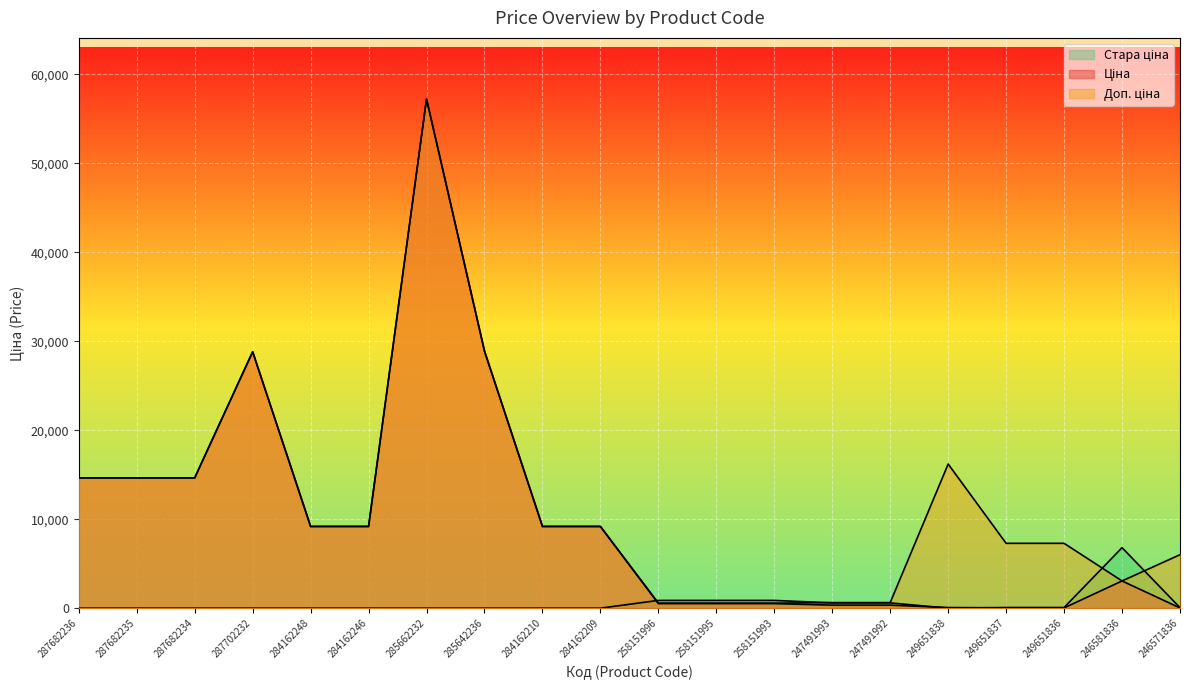

True or false: Доп. ціна and Ціна cross at least once.

False